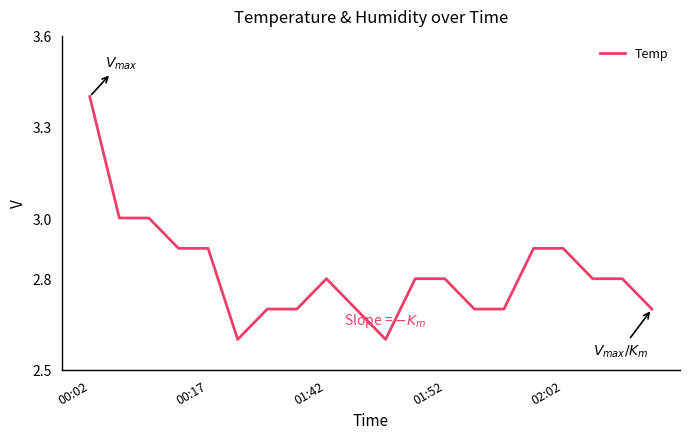

What is the maximum value shown in the chart?

3.4